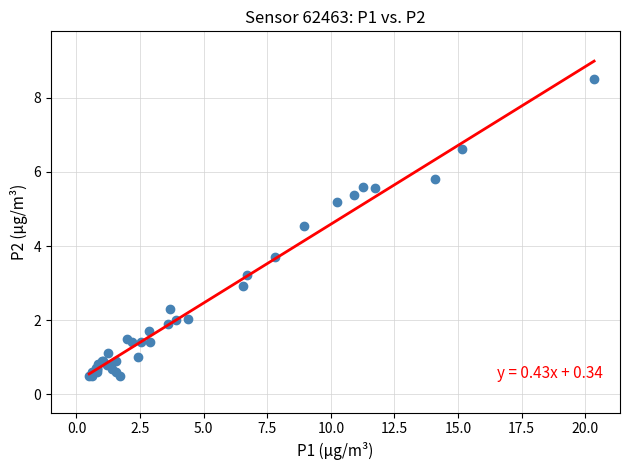

What Y value in the scatter plot is closest to 4?

3.7